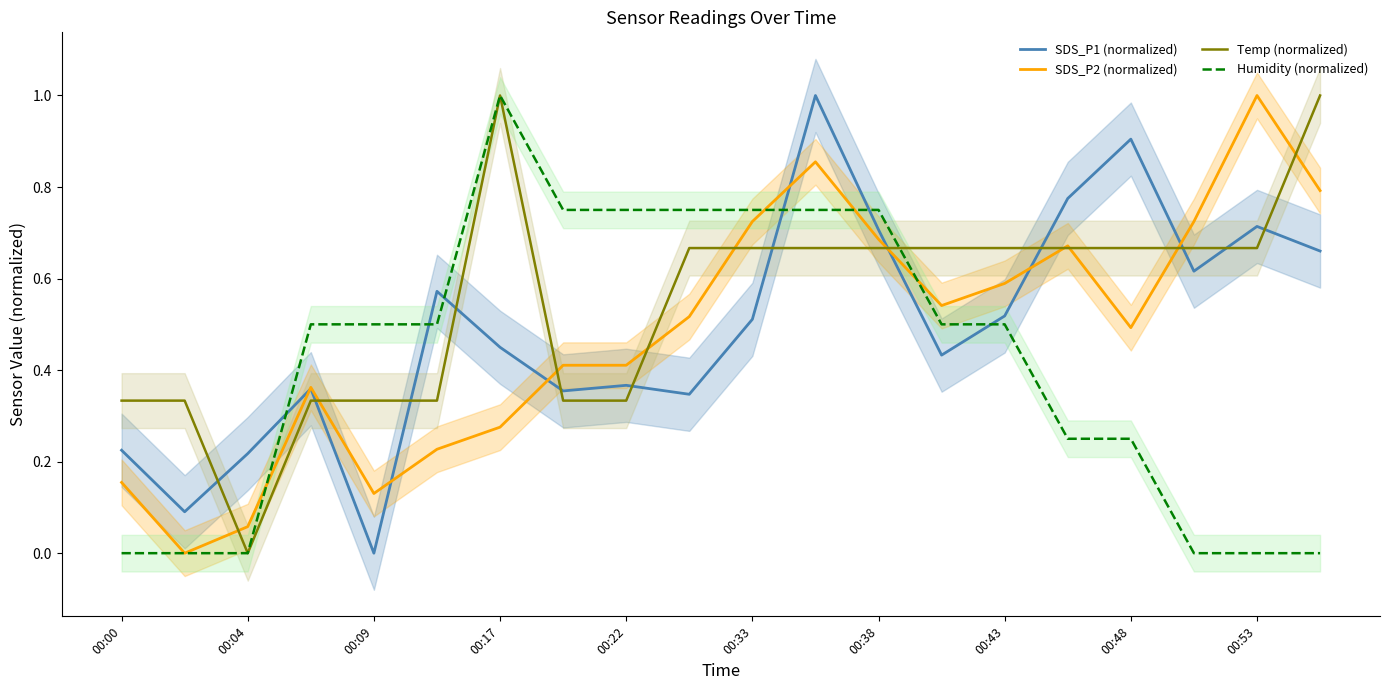

What is the value of the Humidity (normalized) point at the 11th from the left?

0.8